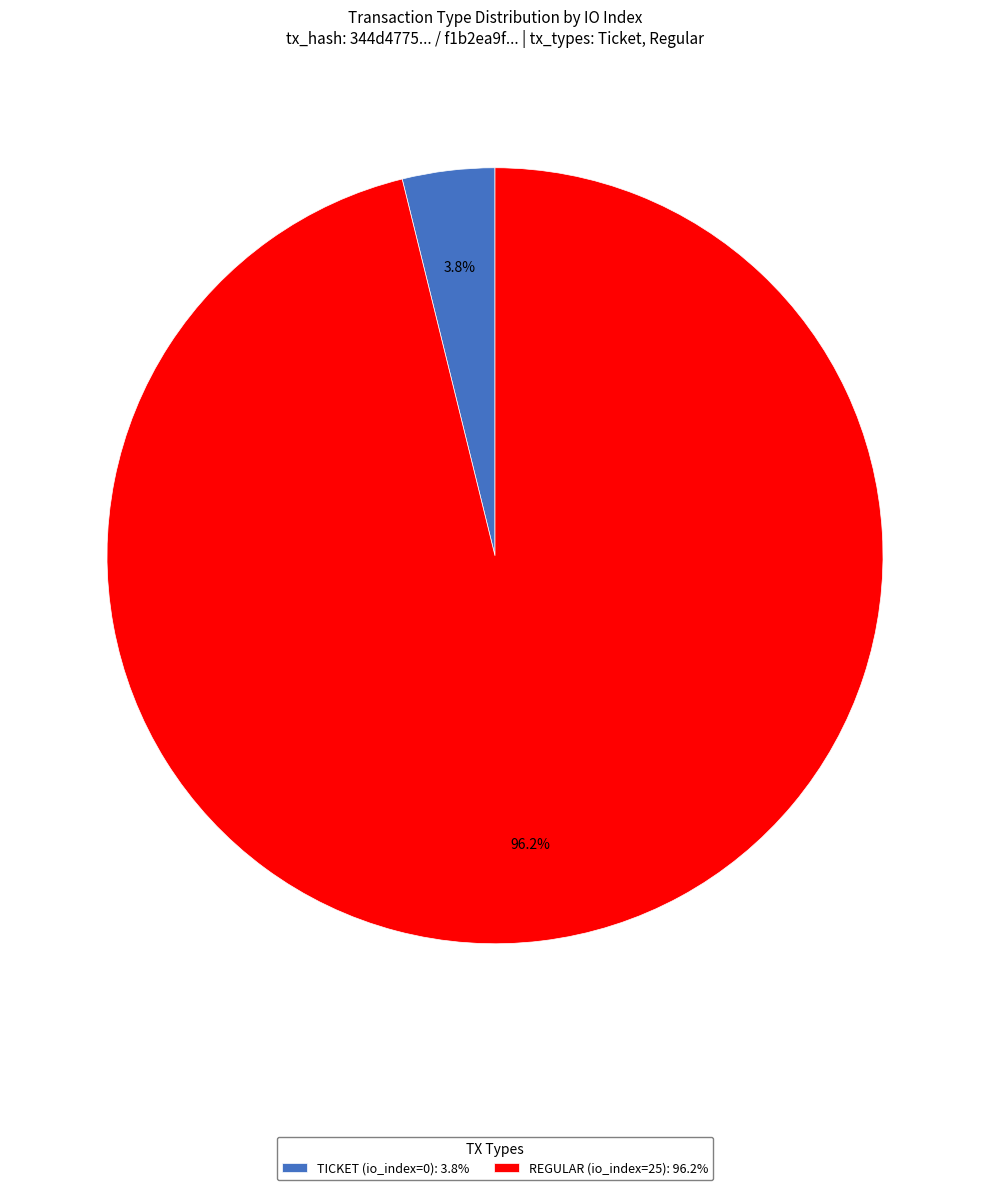

Count the number of slices in the pie.

2